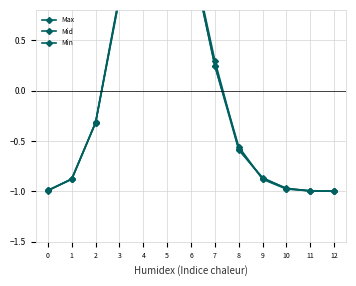

What is the difference between the maximum and minimum values in the Mid series?

3.2